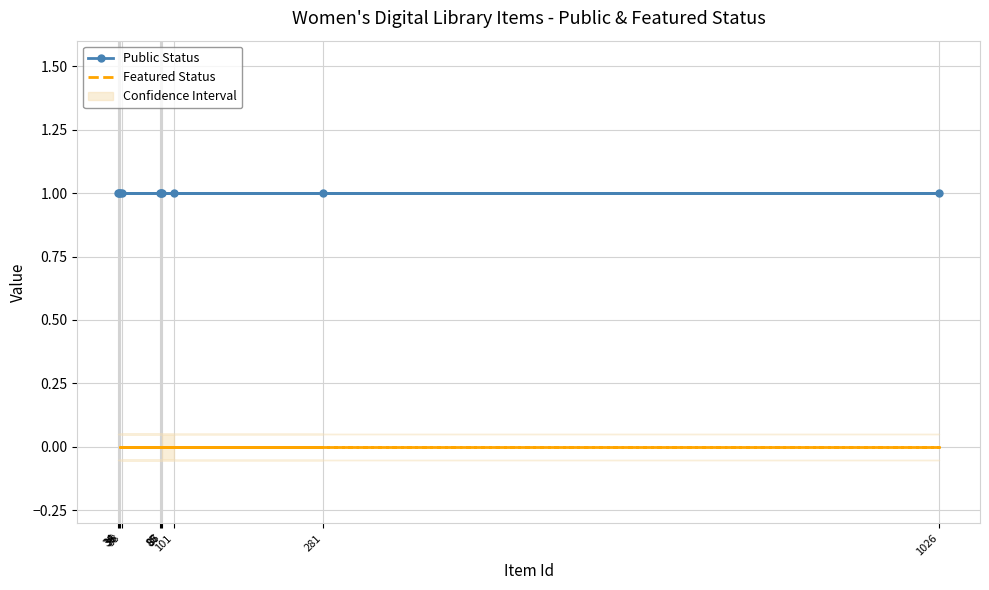

What is the value of the Public Status point at the 8th from the left?

1